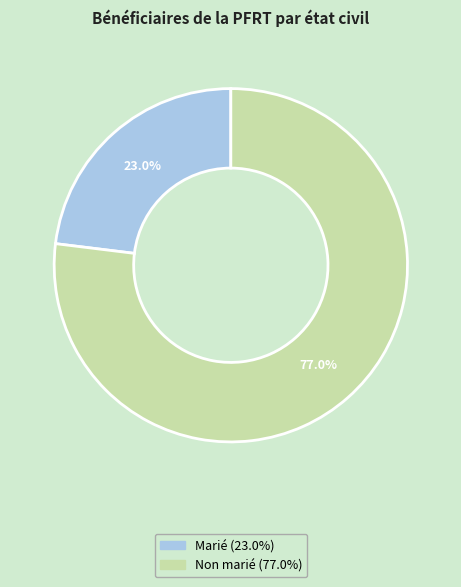

True or false: Marié accounts for 35% of the total.

False